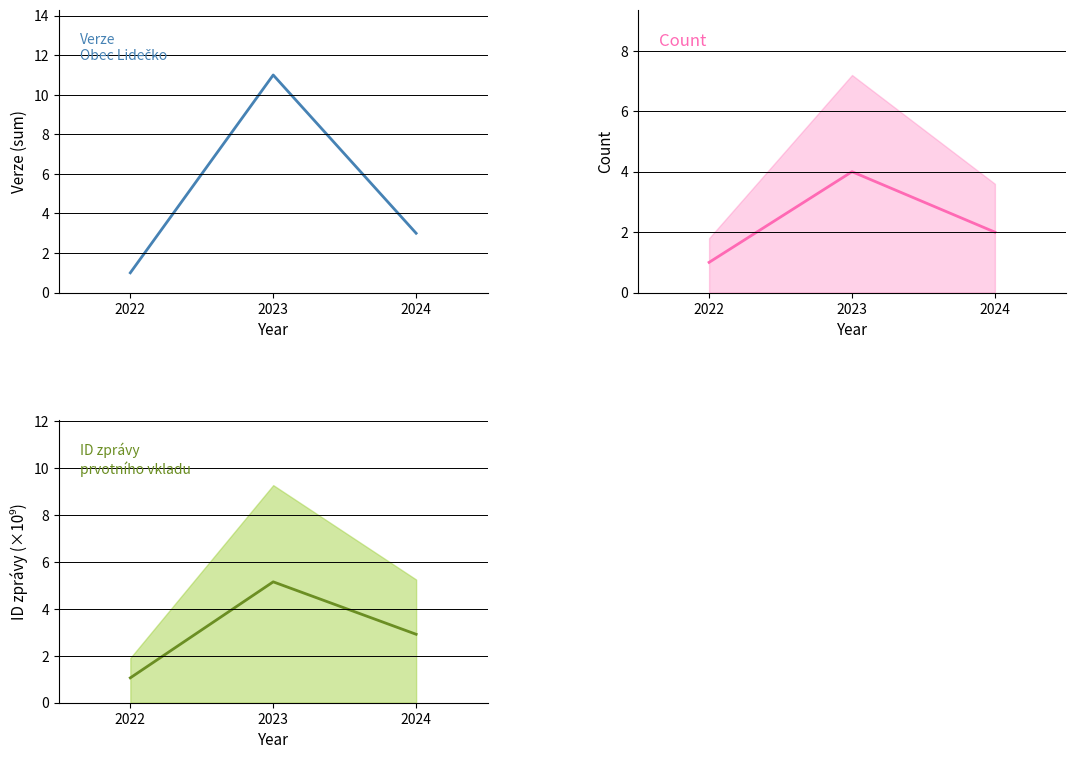

What is the average value of the ID zprávy prvotniho vkladu series?

3.0